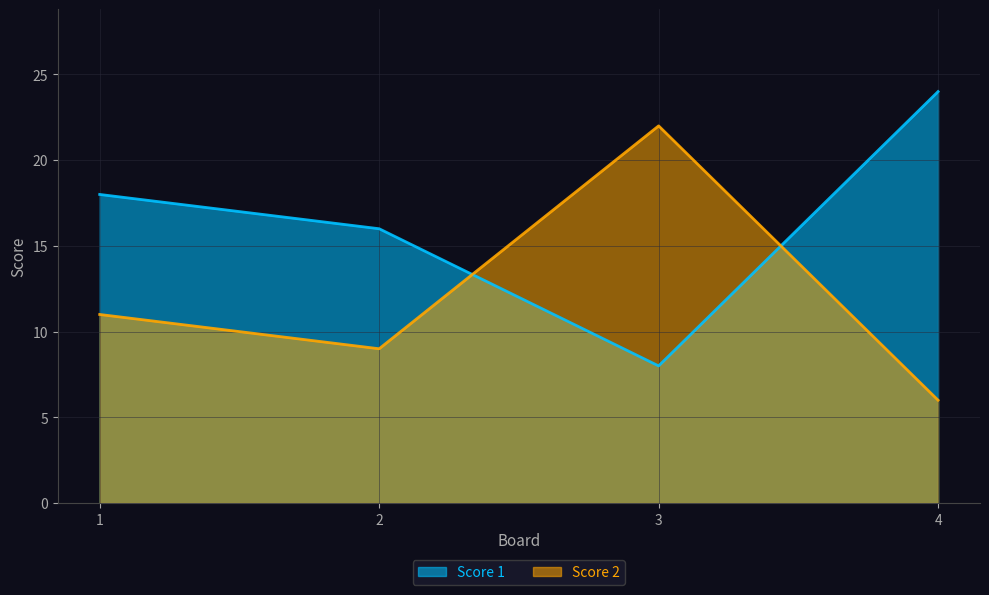

Does the chart have visible grid lines?

Yes